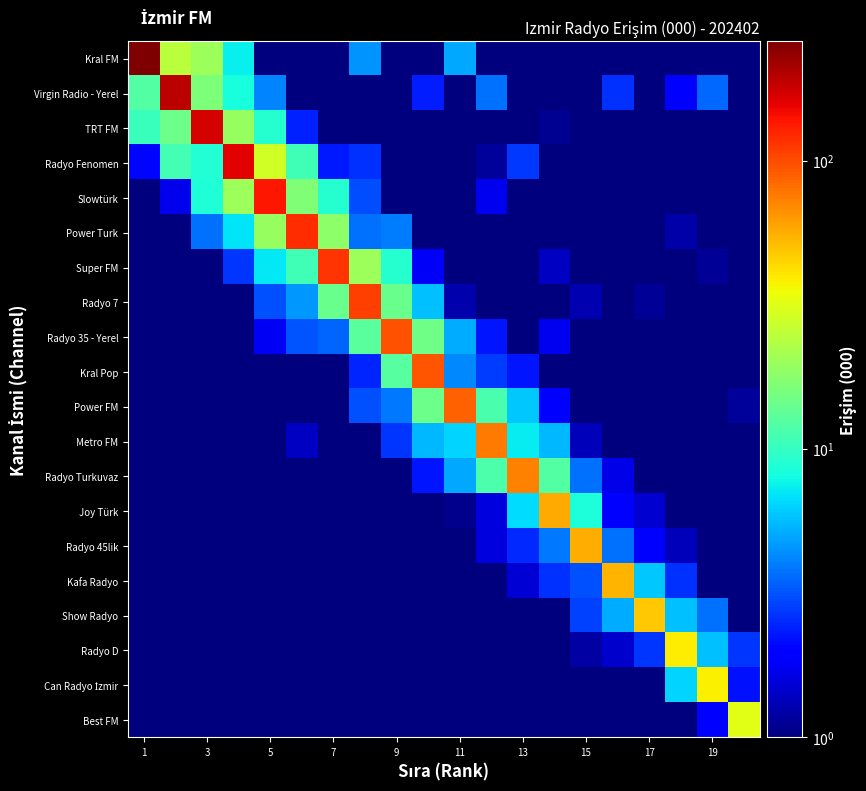

Which series has the widest spread of values?

Kral FM